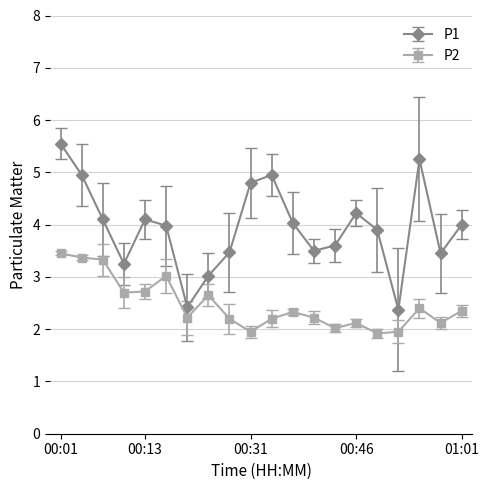

True or false: P2 has more than 2 points higher than both neighbors.

True